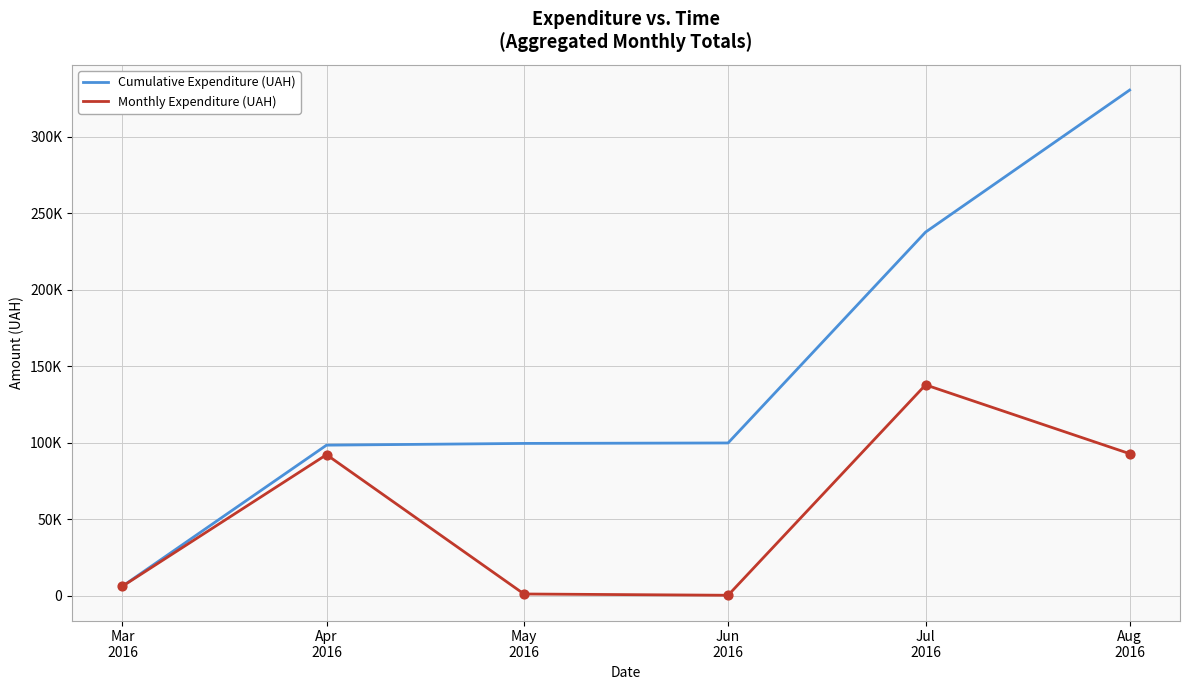

What is the total value across all series at Mar
2016?

12436.7